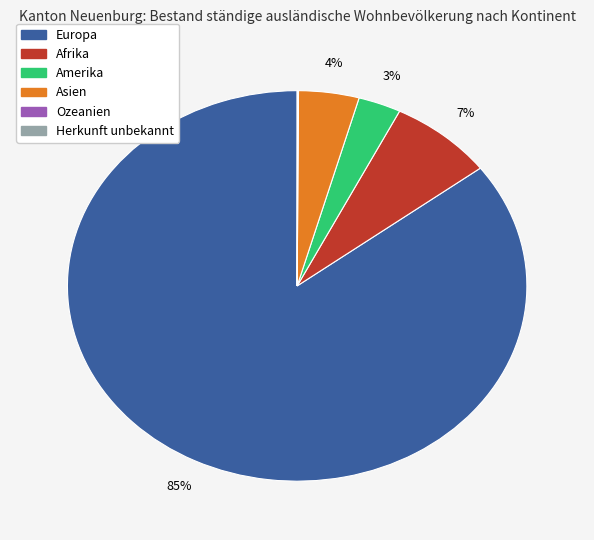

Is it true that Europa is 85% of the pie?

True